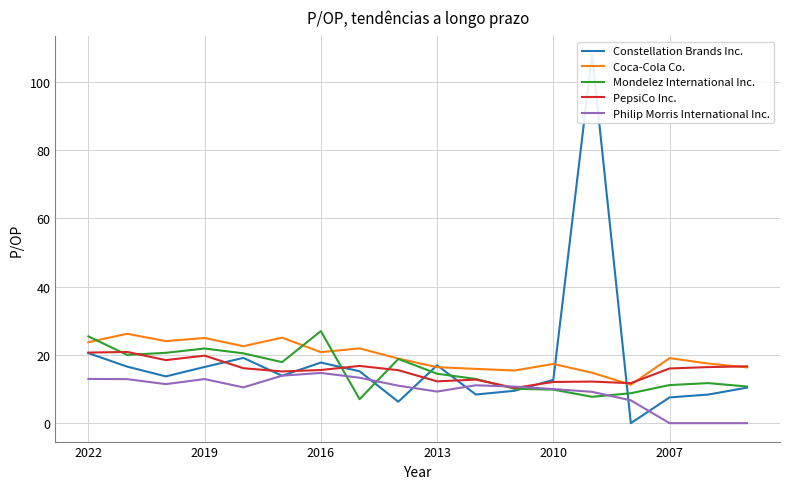

What position from the right is 13?

5